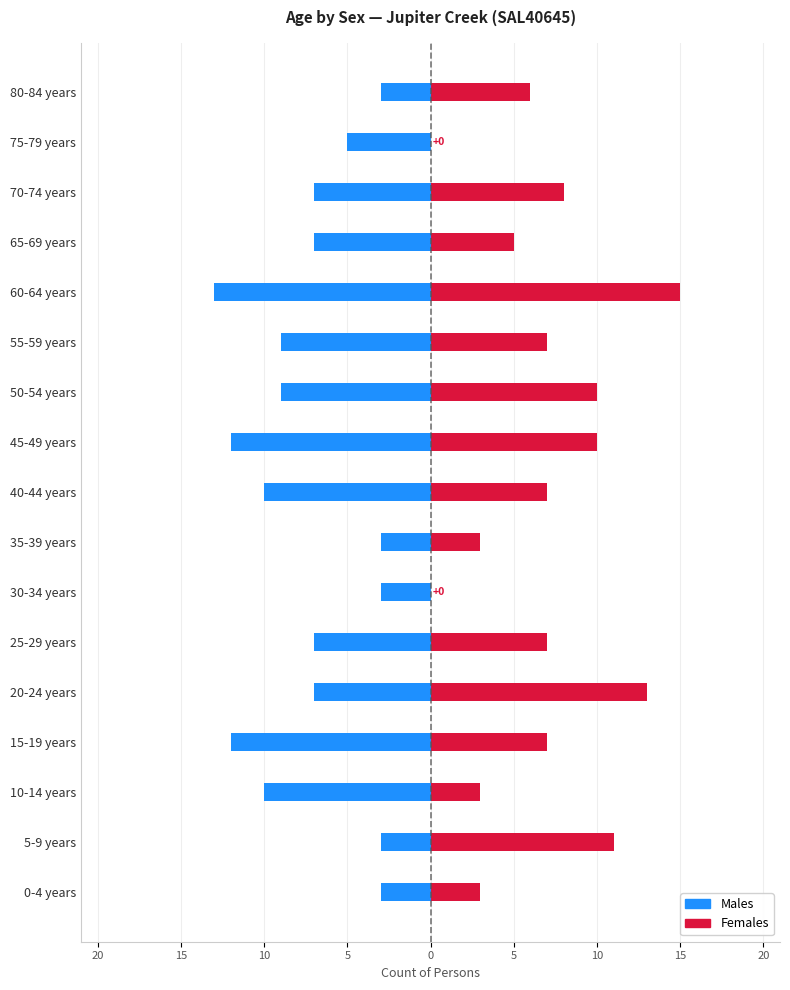

Count the number of data series in this chart.

2